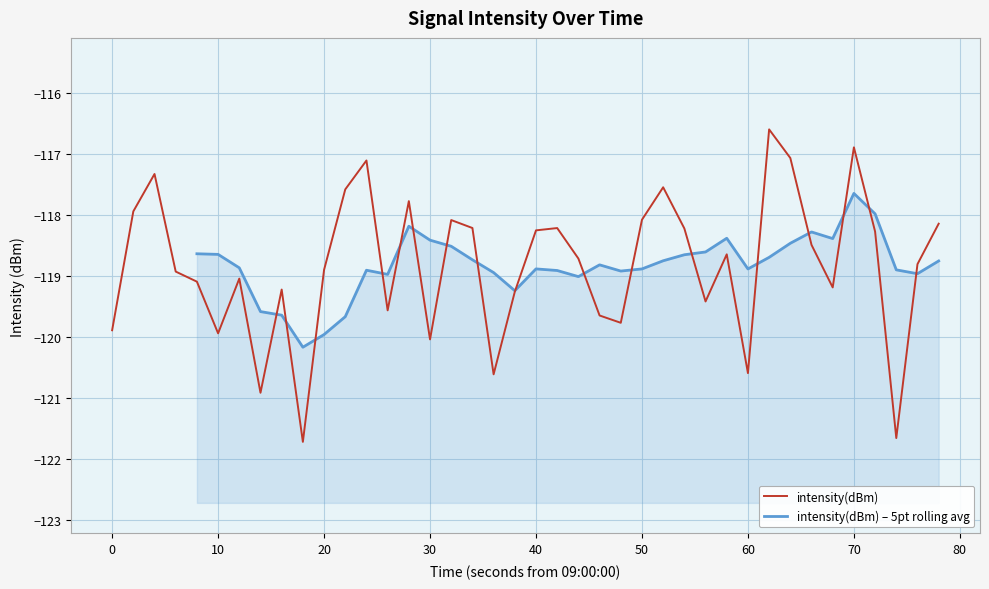

Is it true that intensity(dBm) equals -118.9 at 20?

True